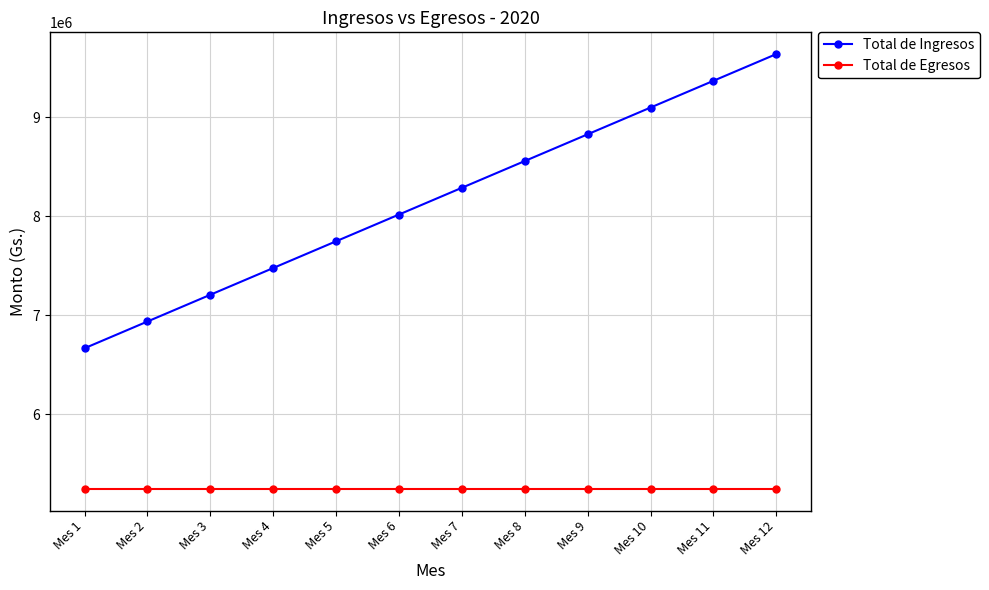

The value of Total de Egresos at Mes 12 is 9243434. True or false?

False